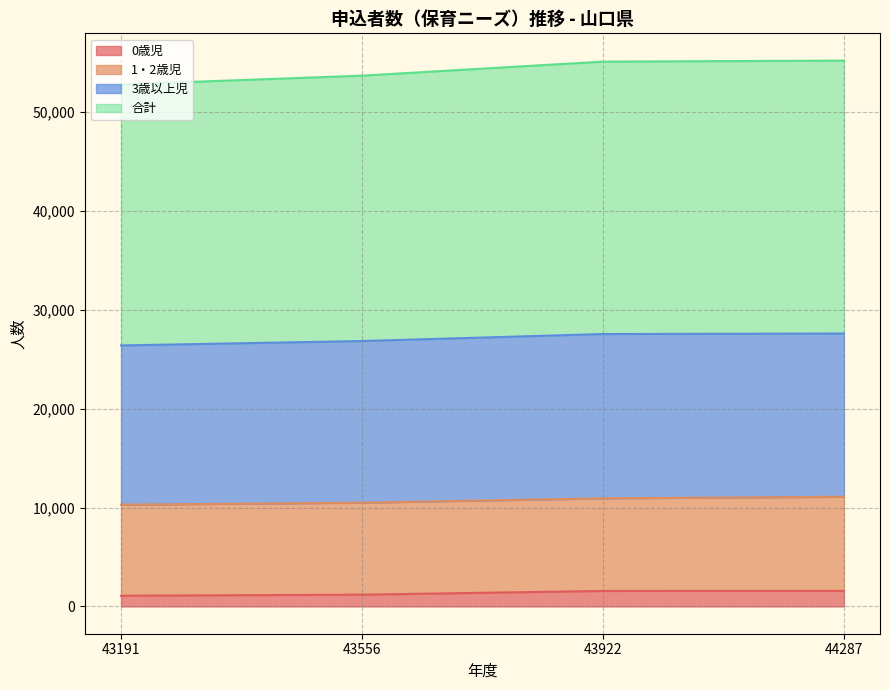

What is the difference between the second highest and minimum values in the 0歳児 series?

484.0